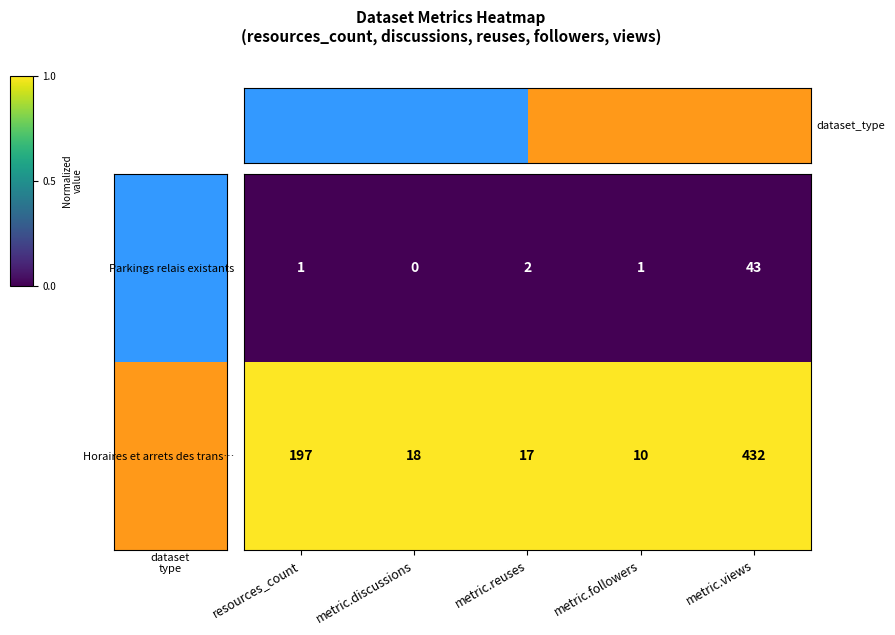

What is the greatest value displayed?

432